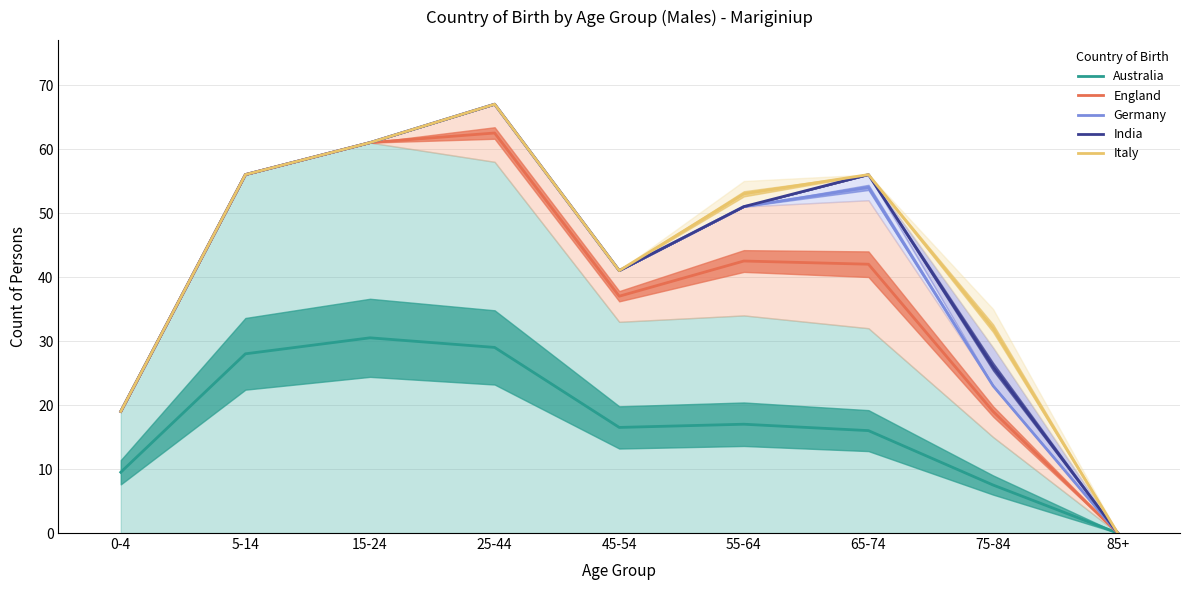

Reading left to right, transcribe all the data shown in this chart.

Australia: 0-4=9.5	5-14=28.0	15-24=30.5	25-44=29.0	45-54=16.5	55-64=17.0	65-74=16.0	75-84=7.5	85+=0.0
England: 0-4=19.0	5-14=56.0	15-24=61.0	25-44=62.5	45-54=37.0	55-64=42.5	65-74=42.0	75-84=19.0	85+=0.0
Germany: 0-4=19.0	5-14=56.0	15-24=61.0	25-44=67.0	45-54=41.0	55-64=51.0	65-74=54.0	75-84=23.0	85+=0.0
India: 0-4=19.0	5-14=56.0	15-24=61.0	25-44=67.0	45-54=41.0	55-64=51.0	65-74=56.0	75-84=26.0	85+=0.0
Italy: 0-4=19.0	5-14=56.0	15-24=61.0	25-44=67.0	45-54=41.0	55-64=53.0	65-74=56.0	75-84=32.0	85+=0.0